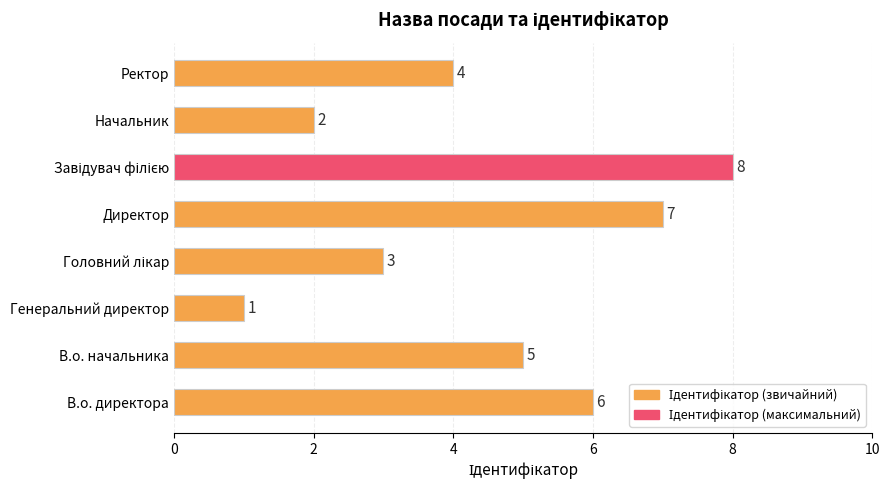

What is the minimum value shown in the chart?

1